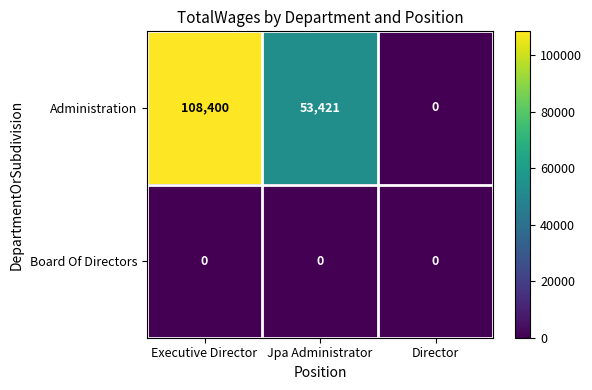

At which category is the sum across all series the highest?

Executive Director